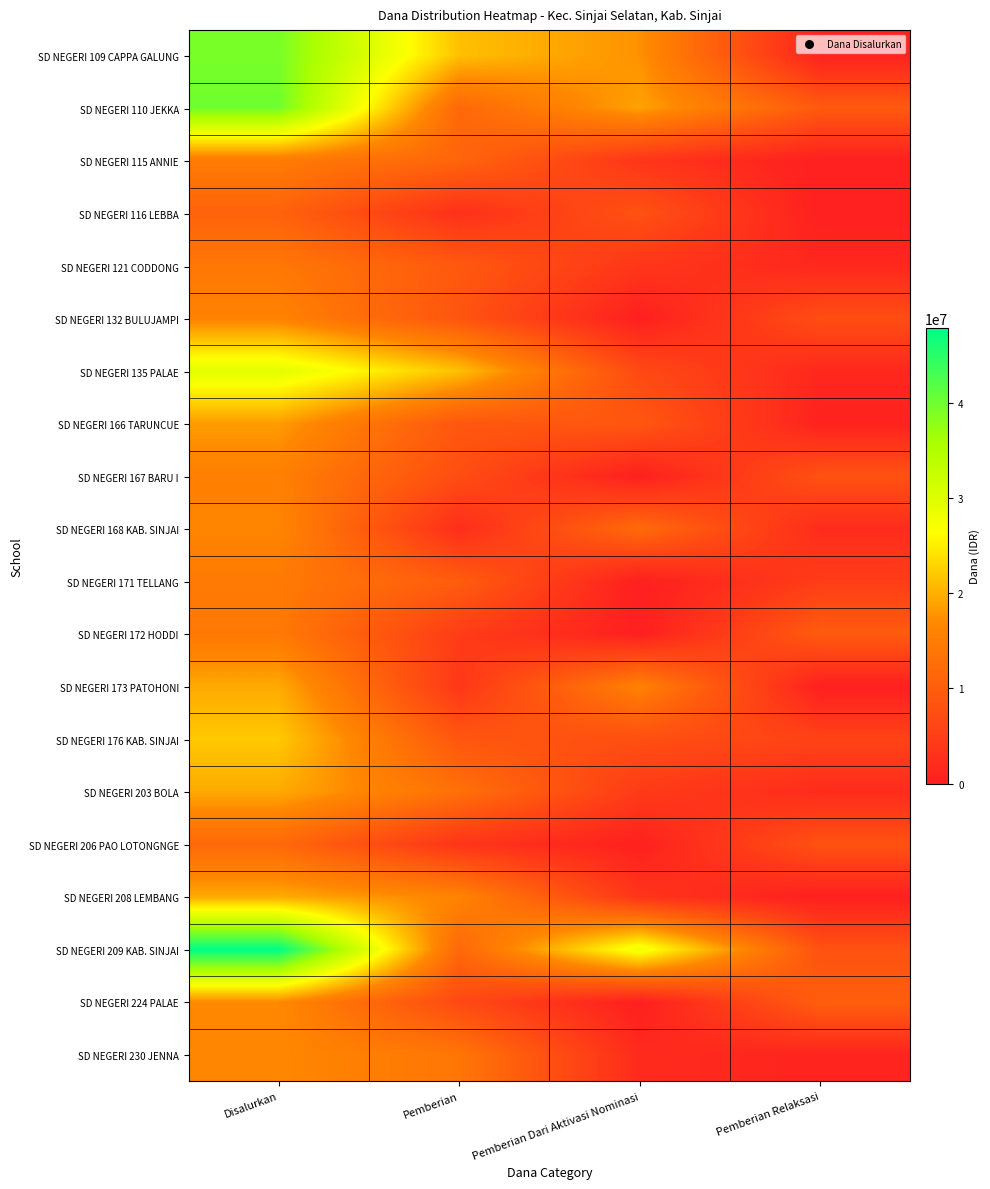

At which category is the sum across all series the highest?

Disalurkan